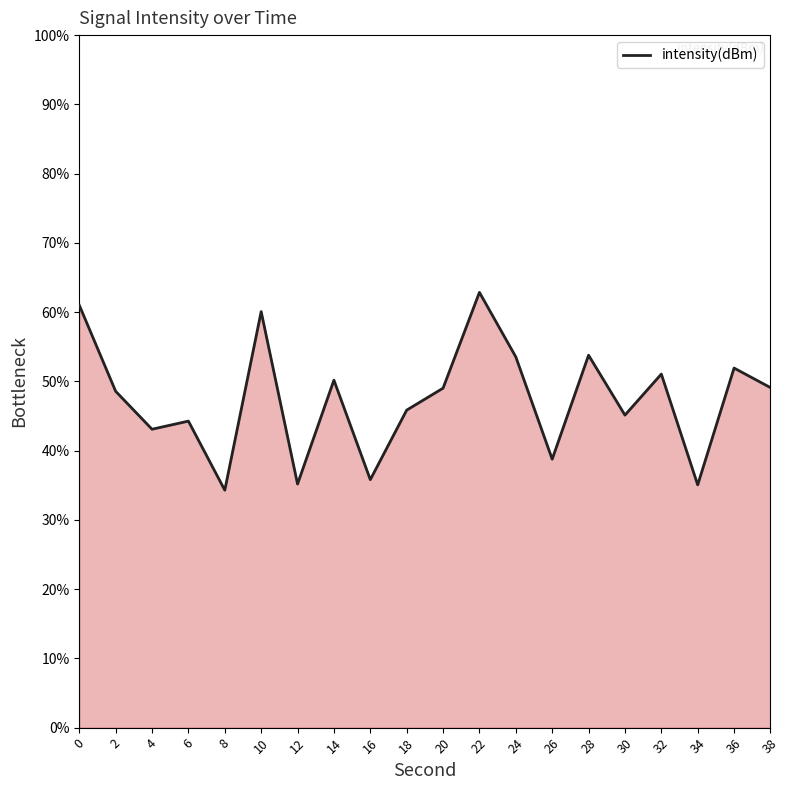

What is the sum of all values?

948.5